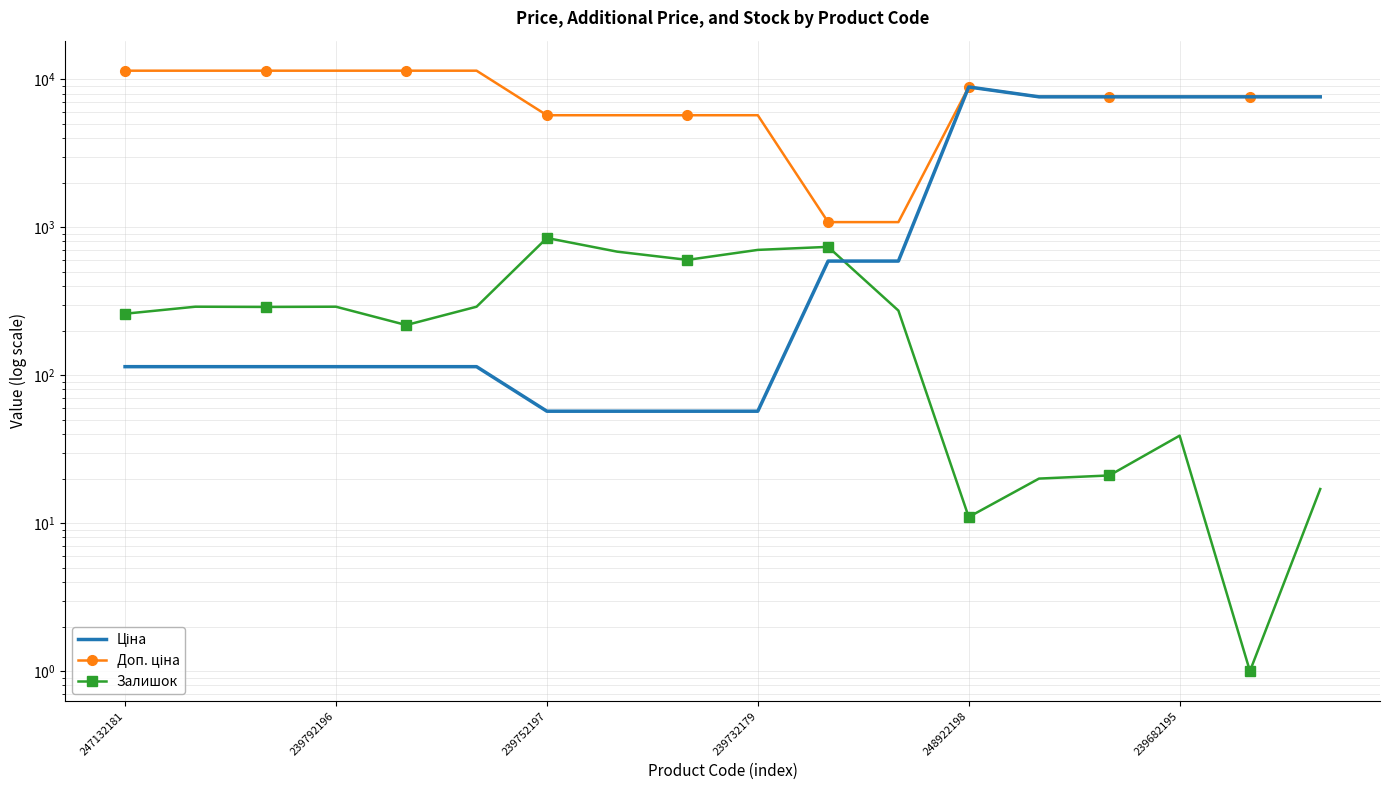

How many data points does each series have?

18